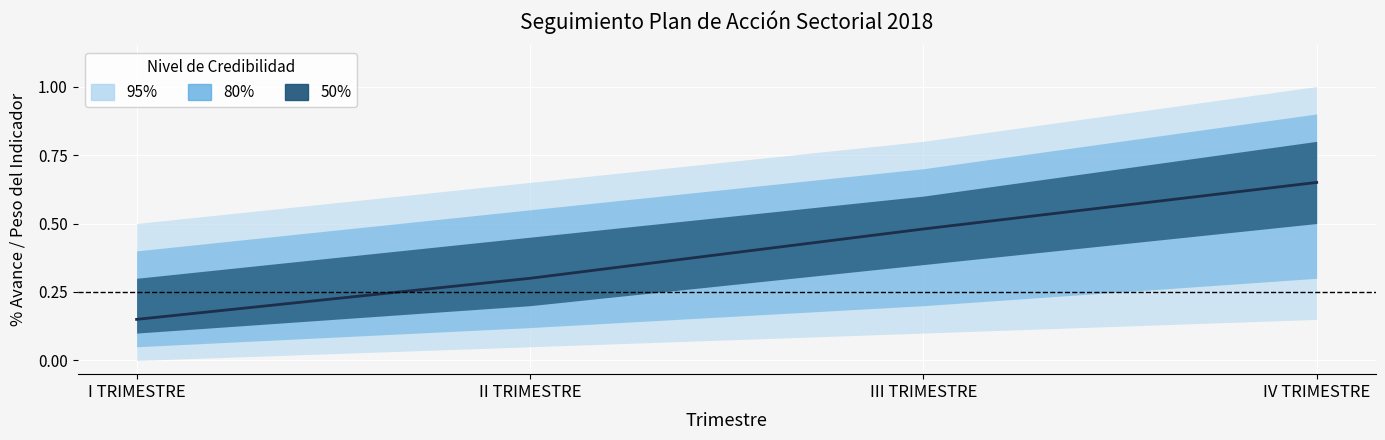

Rank the categories by value from lowest to highest.

I TRIMESTRE, II TRIMESTRE, III TRIMESTRE, IV TRIMESTRE